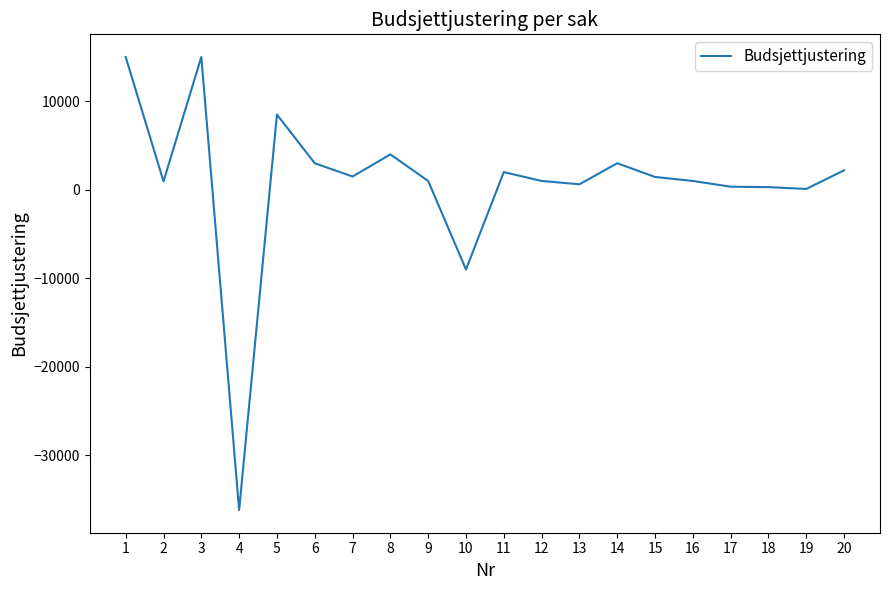

What is the smallest value displayed?

-36170